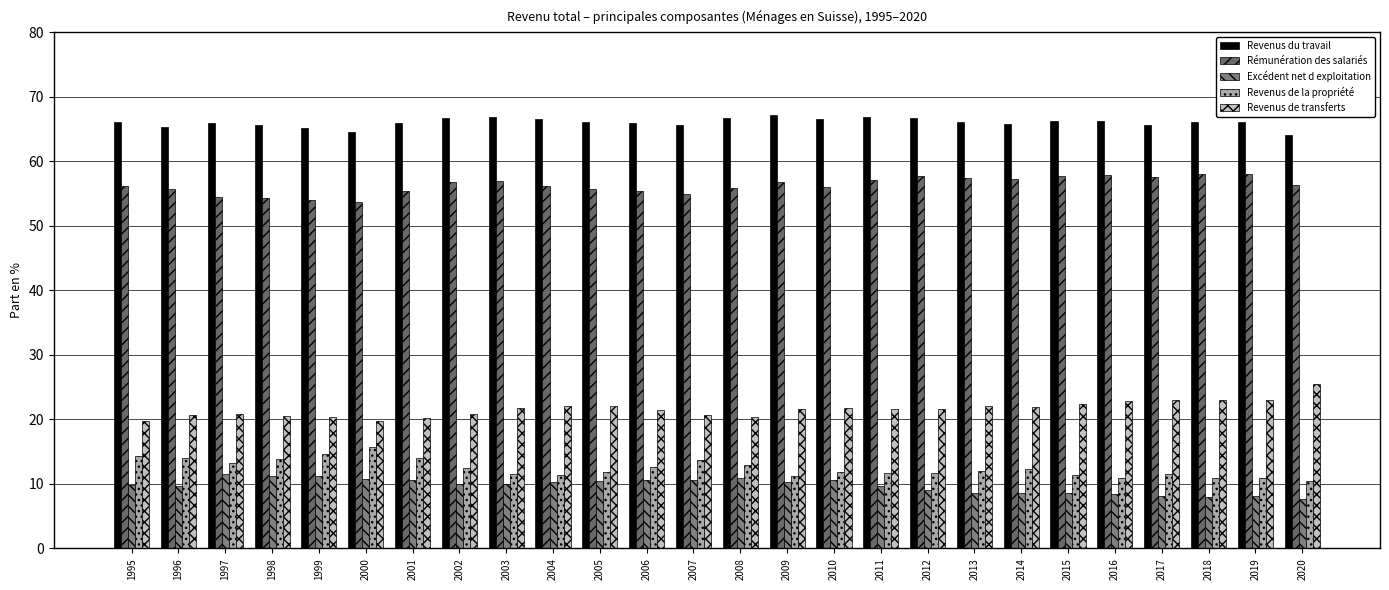

What is the approximate value of Revenus de la propriété at 1996?

14.0